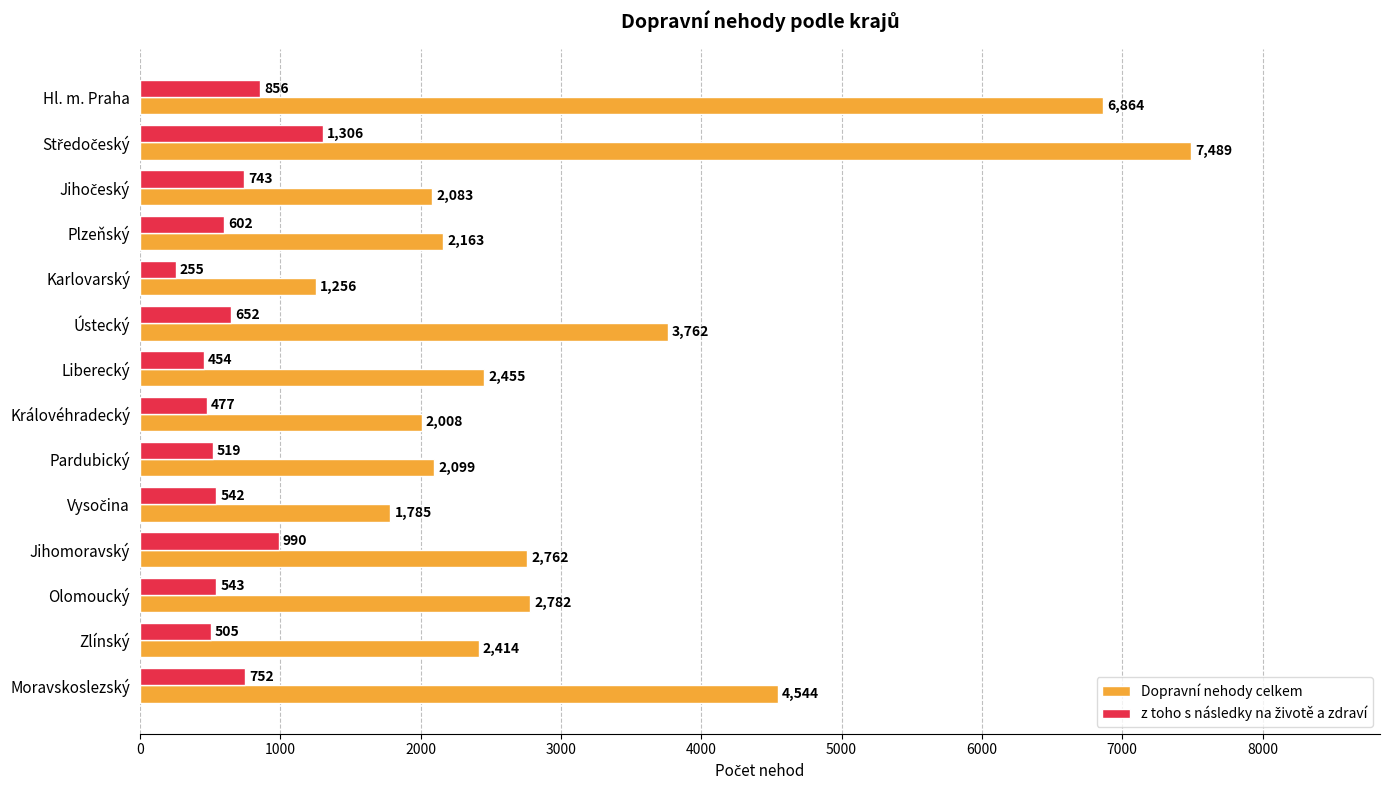

Is it true that Dopravní nehody celkem equals 11562 at Hl. m. Praha?

False